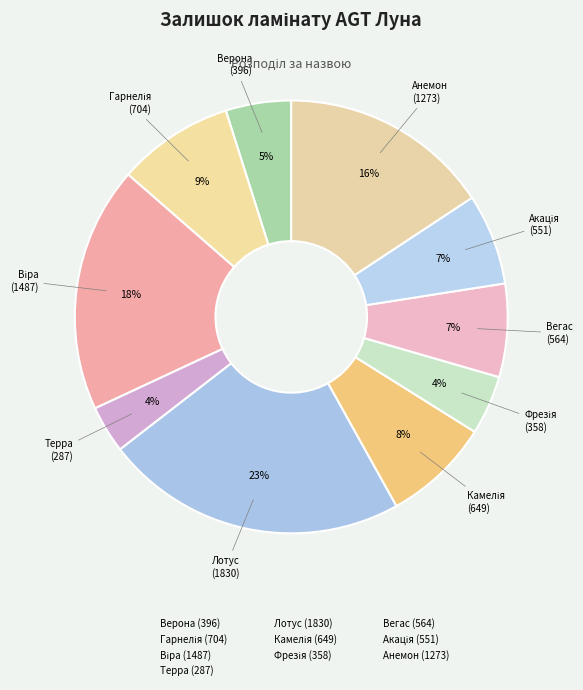

To the nearest percent, what percentage of the pie is Вегас?

7%